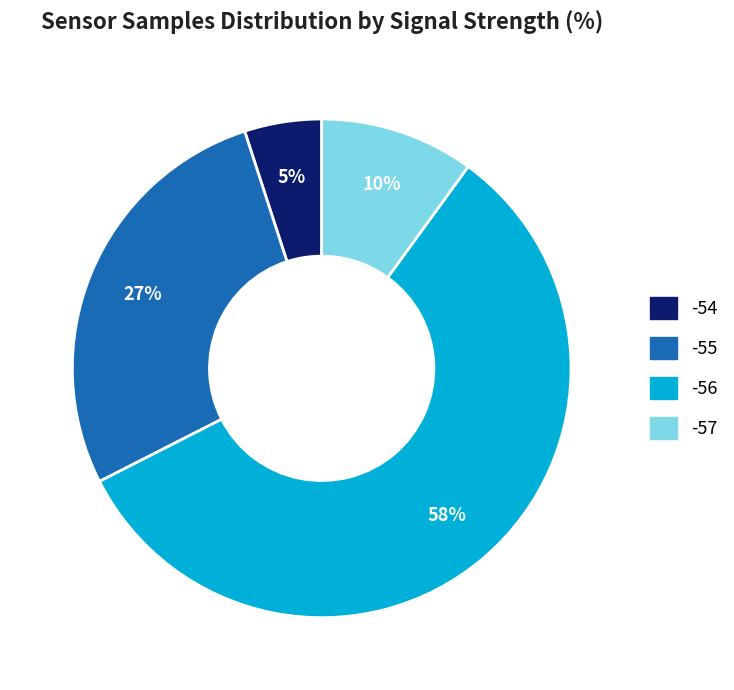

Does any single category account for the majority?

Yes